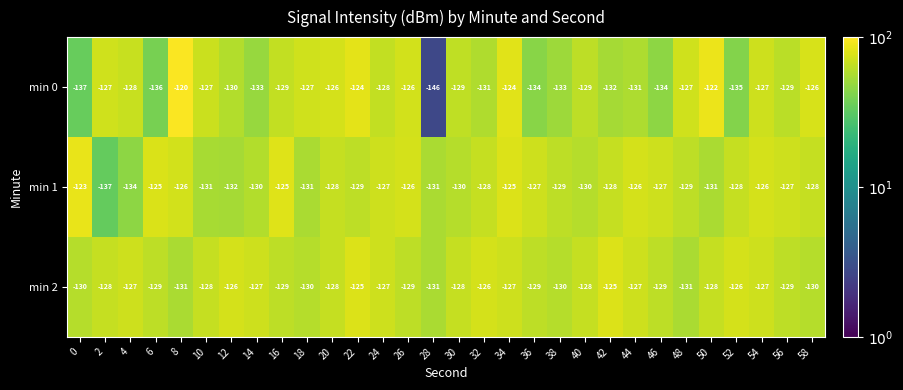

What is the total value across all series at 22?

-378